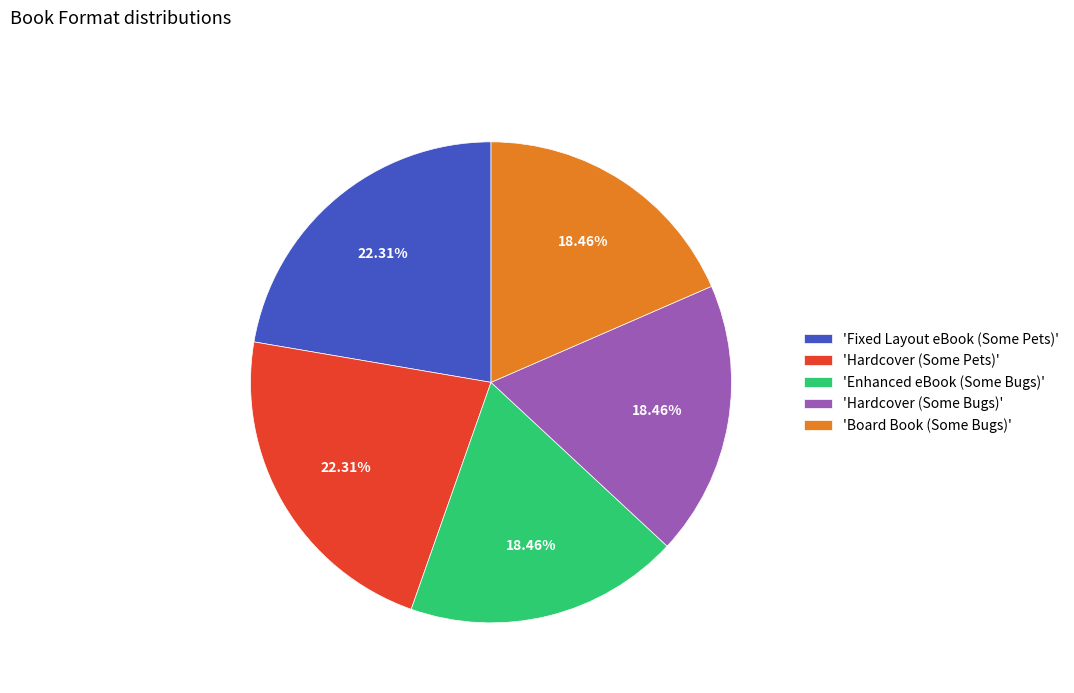

Count the number of slices in the pie.

5